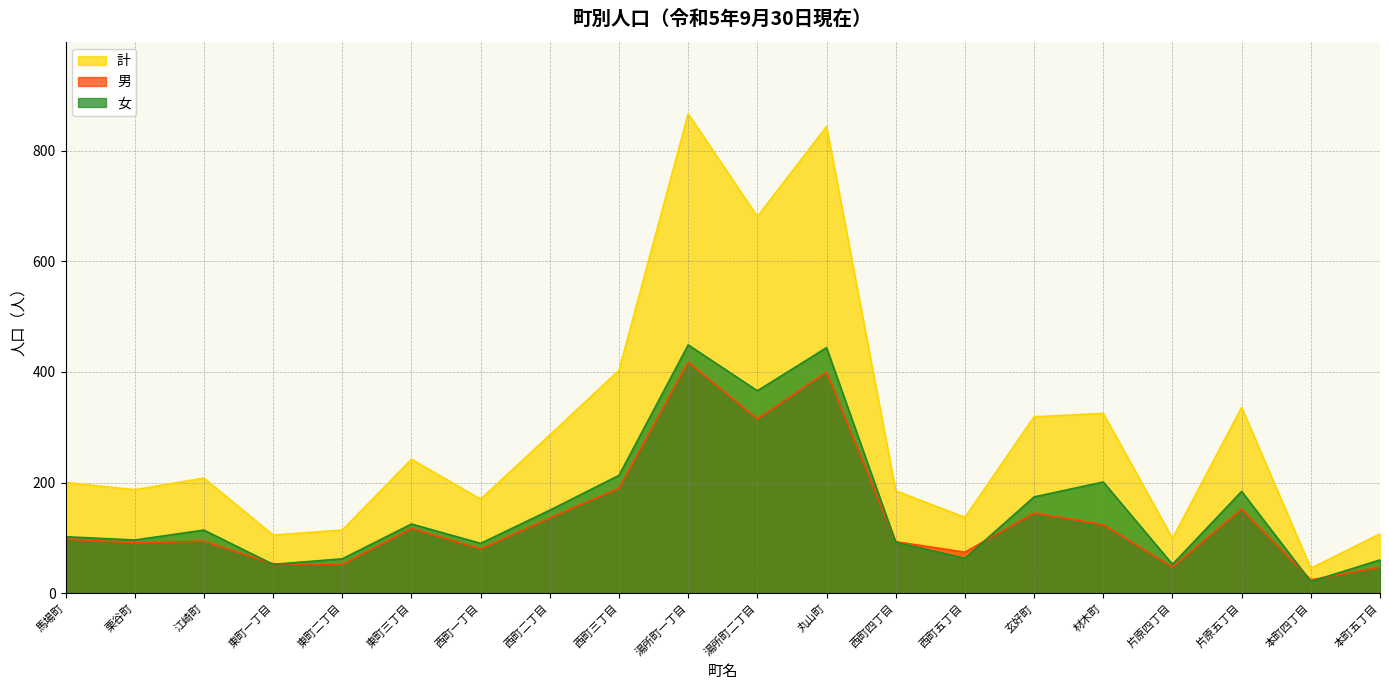

What is the approximate value of 計 at 西町一丁目, to the nearest 50?

150